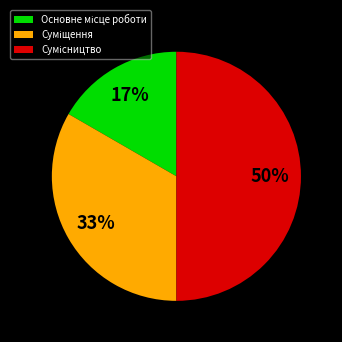

To the nearest percent, what is the difference between the largest and smallest slice percentages?

33%